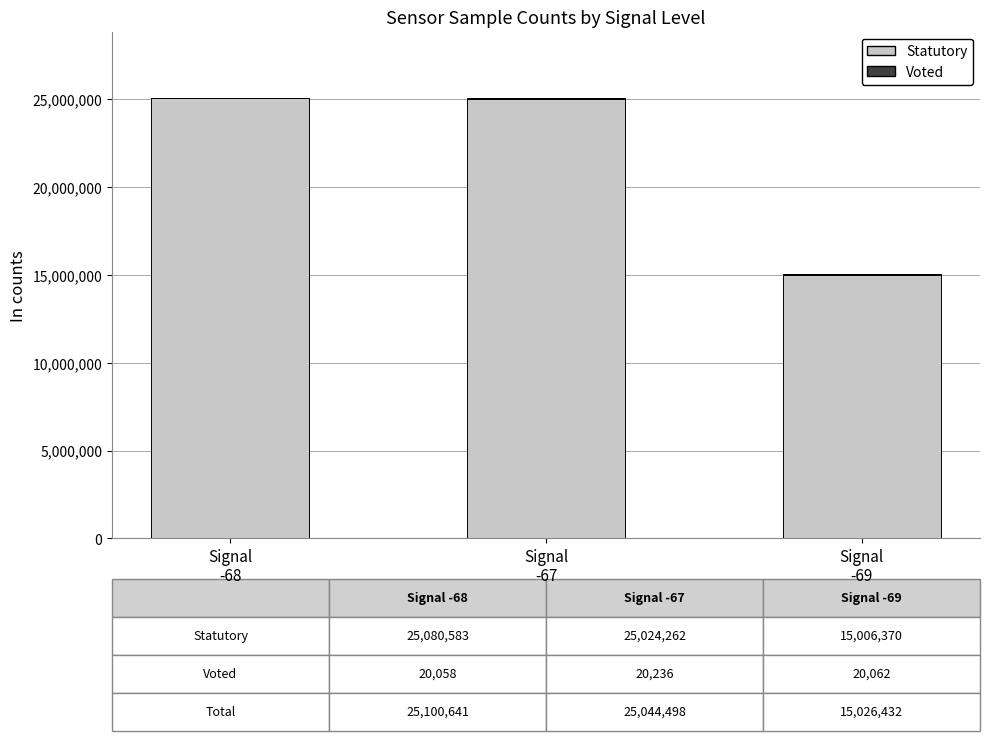

What is the sum of all Statutory values?

65111215